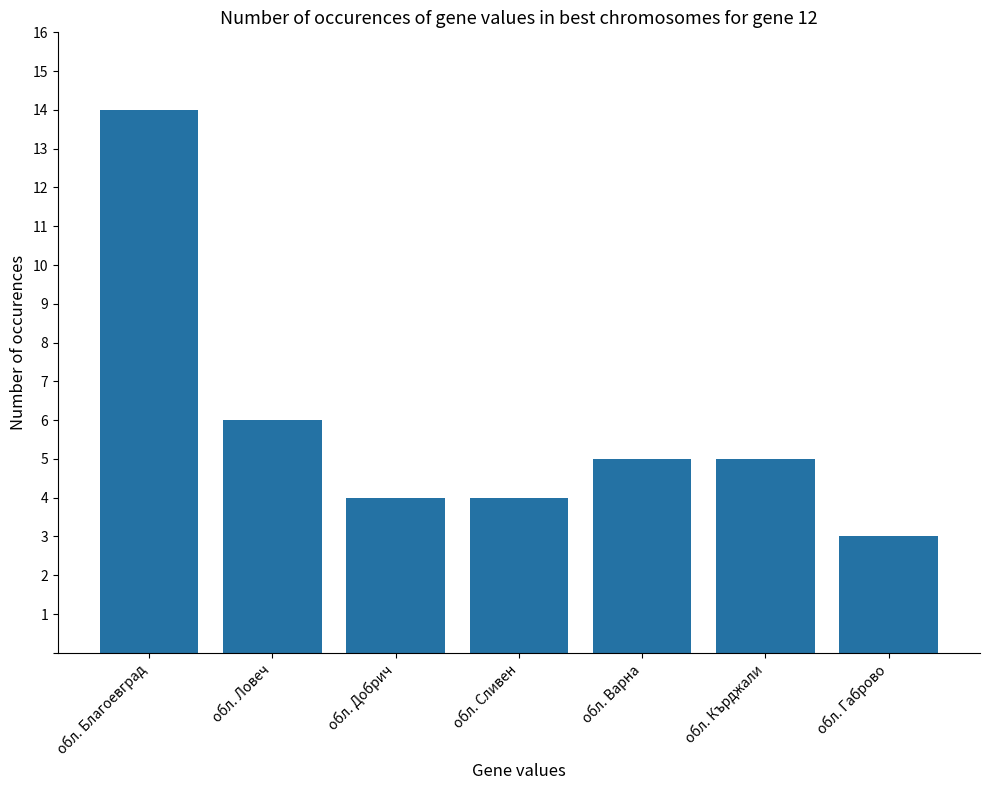

Reading left to right, transcribe all the data shown in this chart.

обл. Благоевград=14	обл. Ловеч=6	обл. Добрич=4	обл. Сливен=4	обл. Варна=5	обл. Кърджали=5	обл. Габрово=3